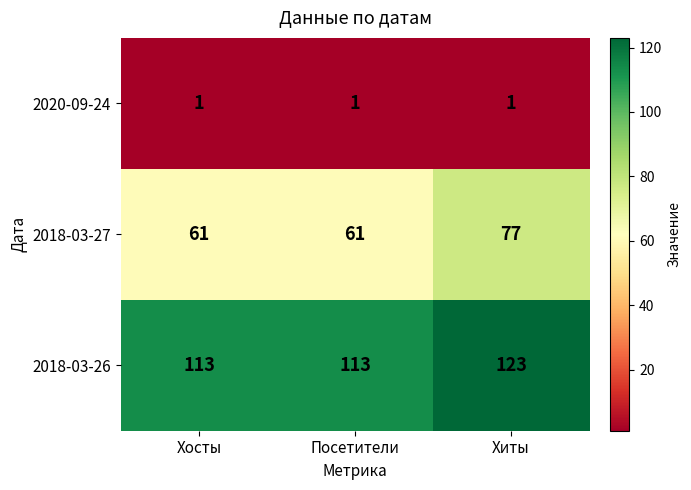

What is the difference between the highest and lowest values at Хосты?

112